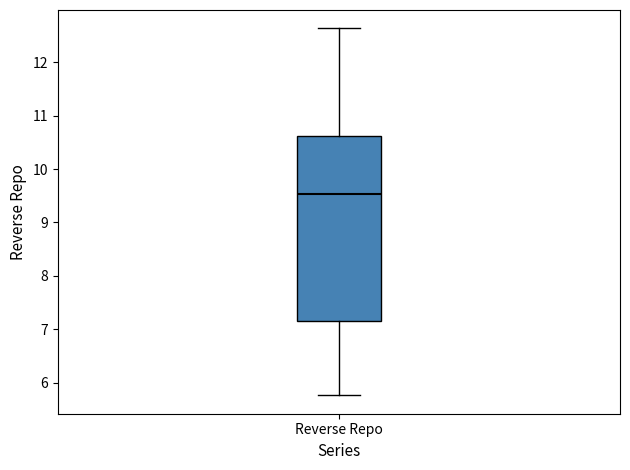

Where is the upper edge of the box for Reverse Repo on the y-axis? The values are not printed on the chart, so give them approximately, as read against the axis.

10.6